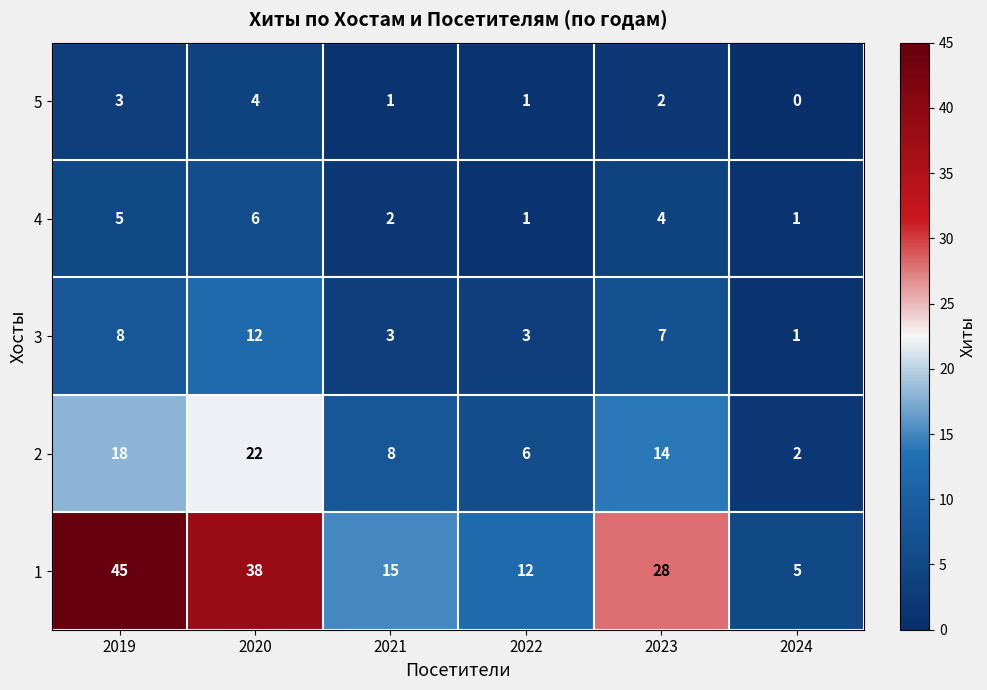

Is it true that 1 equals 12 at 2022?

True